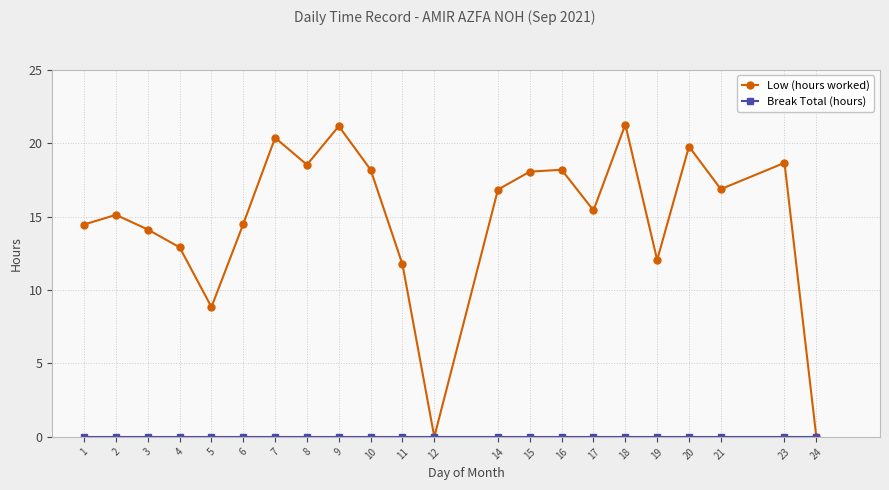

What is the total value across all series at 4?

12.9